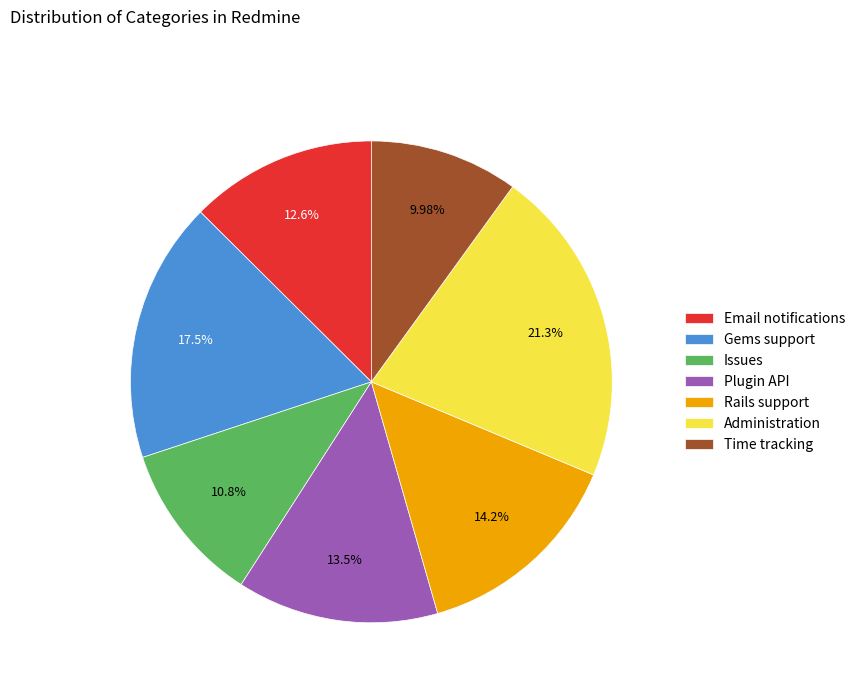

Between Time tracking and Rails support, which is larger?

Rails support